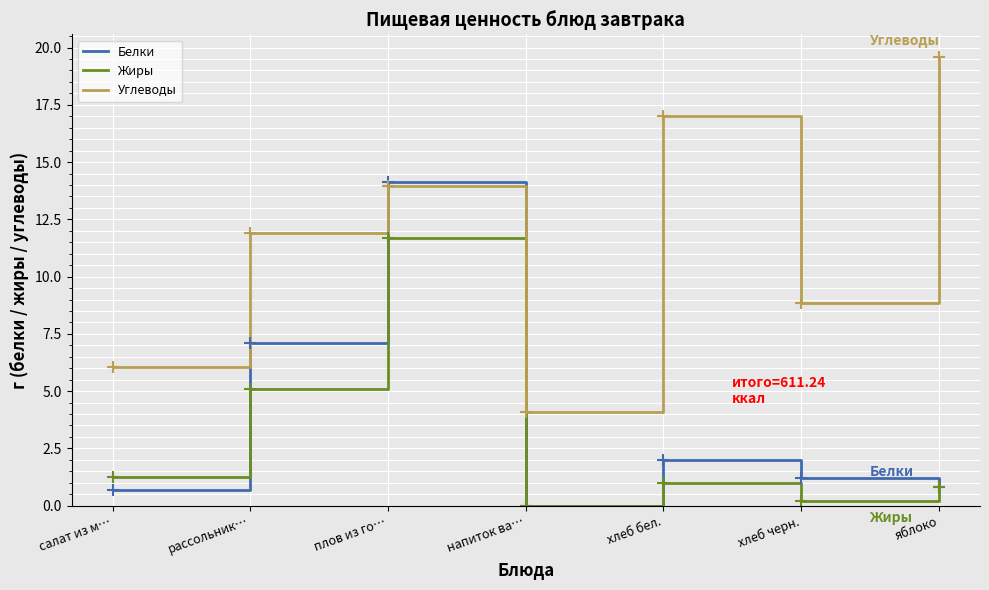

At салат из м…, list the series in order from smallest to largest.

Белки, Жиры, Углеводы